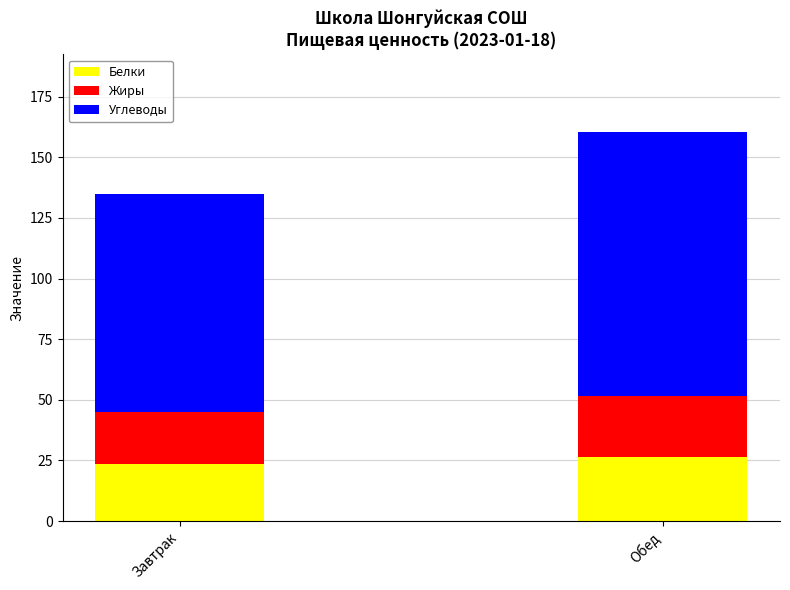

True or false: Белки has a value of 41.4 at Обед.

False